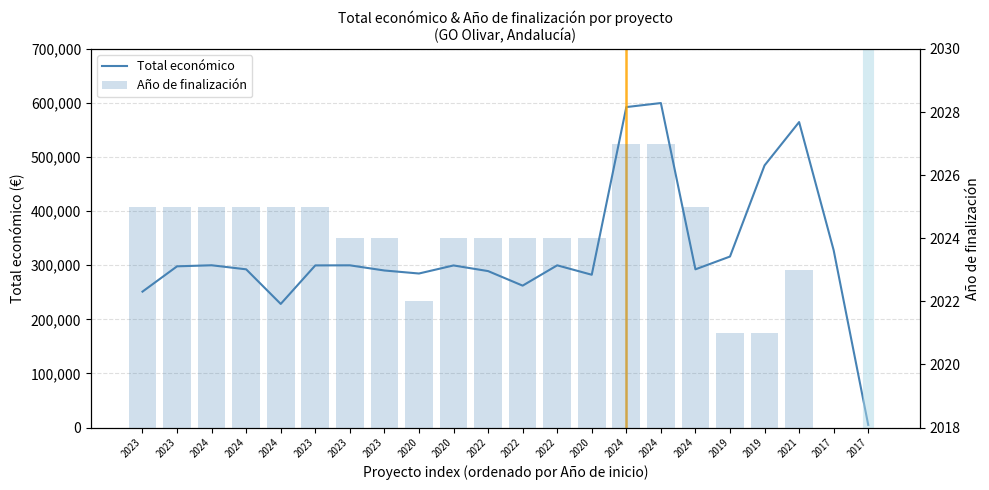

What is the label of the 1st bar from the right?

2017